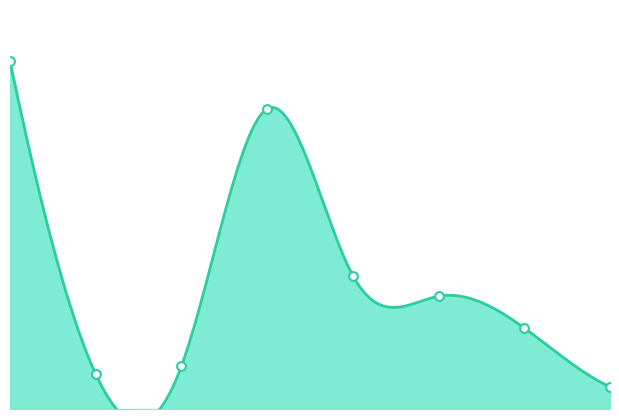

Between 2 and 1, which is larger?

1